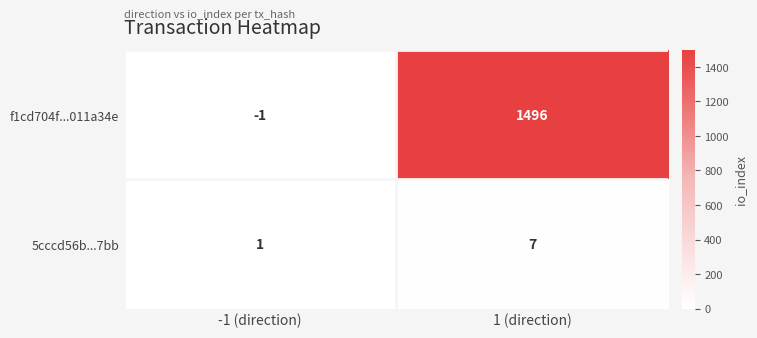

Rank the series by their average value, from lowest to highest.

5cccd56b...7bb, f1cd704f...011a34e